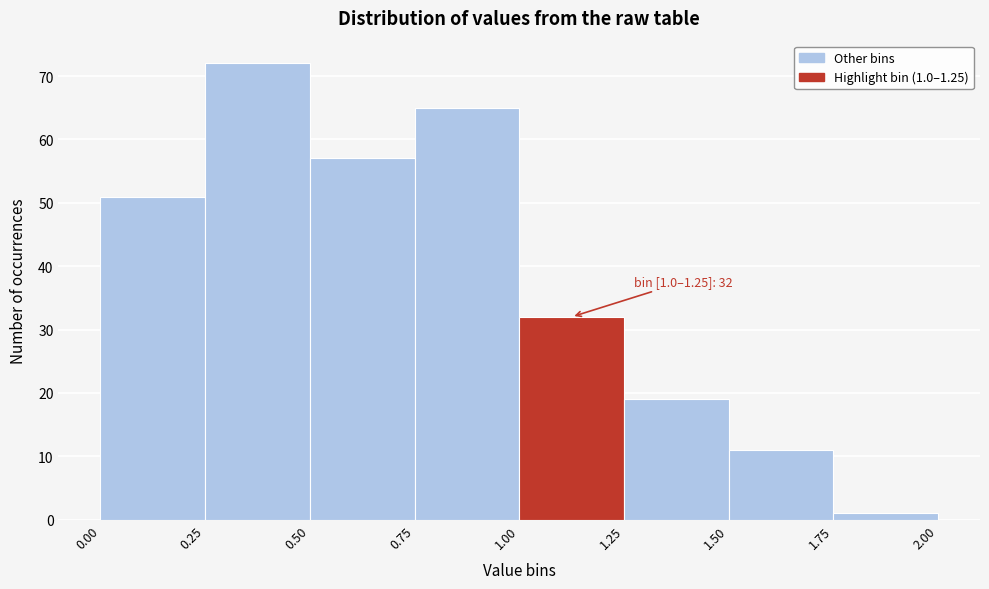

Over which range of the x-axis is the bar tallest?

0.25 to 0.50